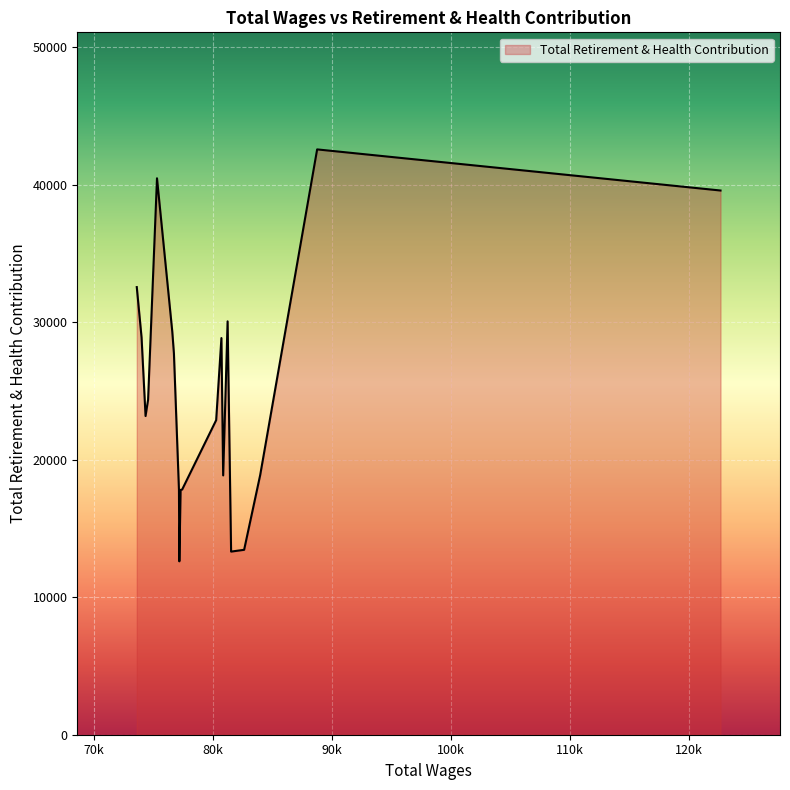

What is the difference between the maximum and minimum values?

29950